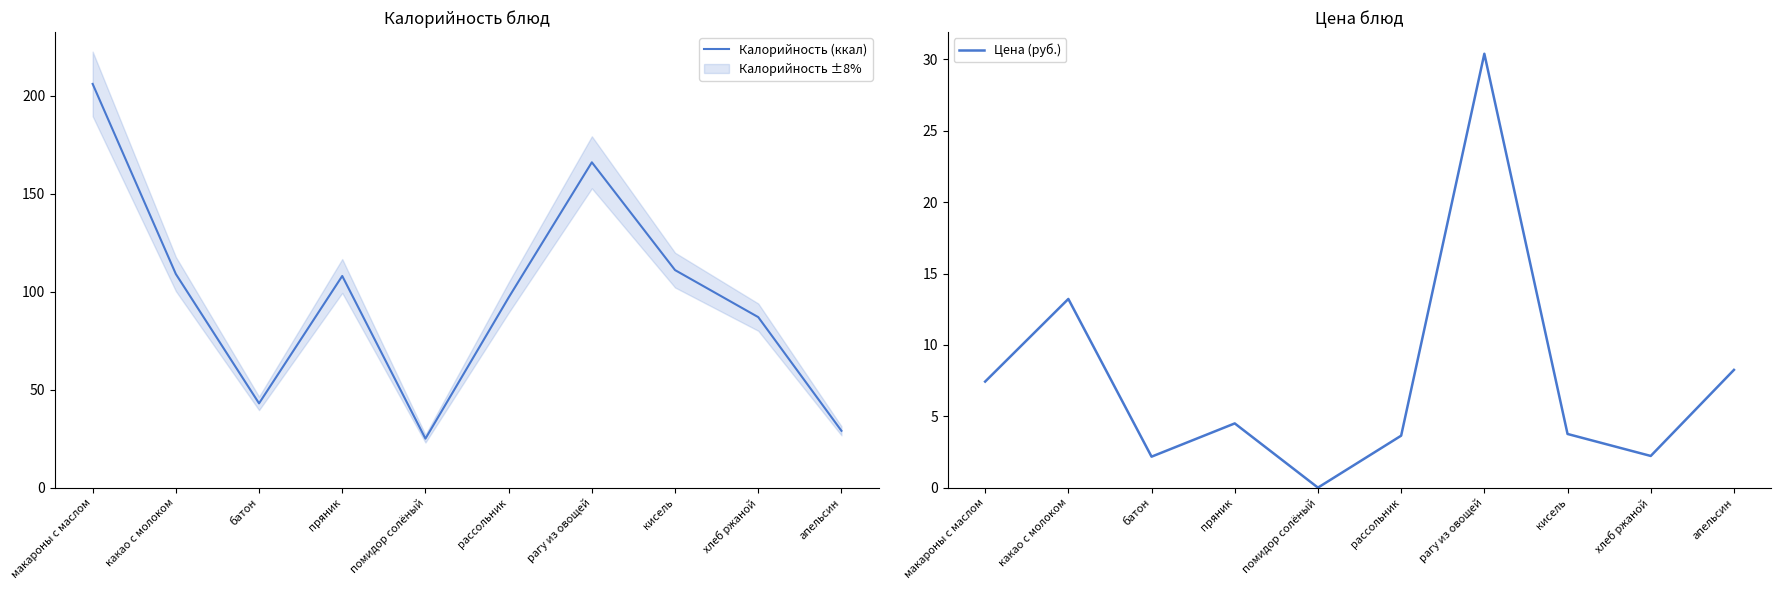

What are all the series names shown in the legend?

Калорийность (ккал), Цена (руб.)